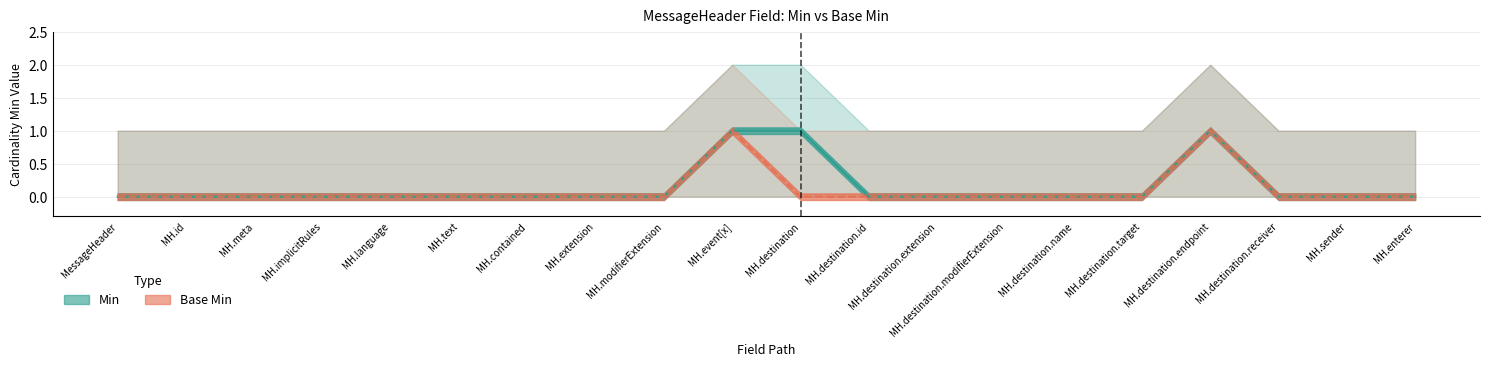

Which series changed the most between MH.contained and MH.destination.name?

Min